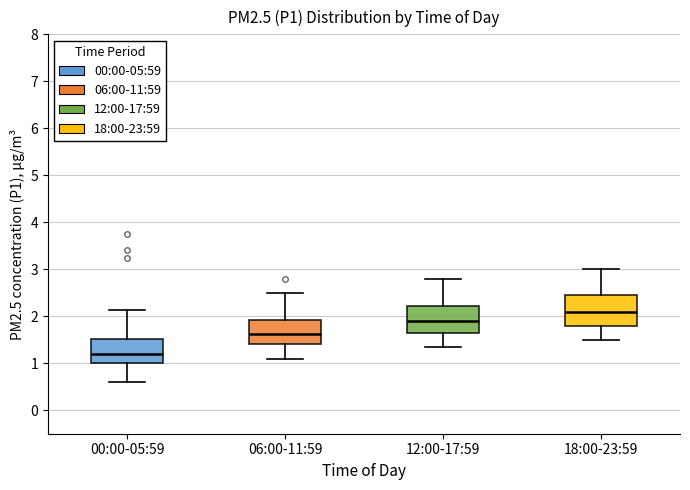

Reading left to right, transcribe this box plot: for each box, give where its median line is, the range the box spans, and where its two whiskers end, as read against the y-axis. The values are not printed on the chart, so give them approximately, as read against the axis.

00:00-05:59: median 1.2, box 1.0 to 1.5, whiskers 0.6 to 2.1
06:00-11:59: median 1.6, box 1.4 to 1.9, whiskers 1.1 to 2.5
12:00-17:59: median 1.9, box 1.7 to 2.2, whiskers 1.4 to 2.8
18:00-23:59: median 2.1, box 1.8 to 2.5, whiskers 1.5 to 3.0